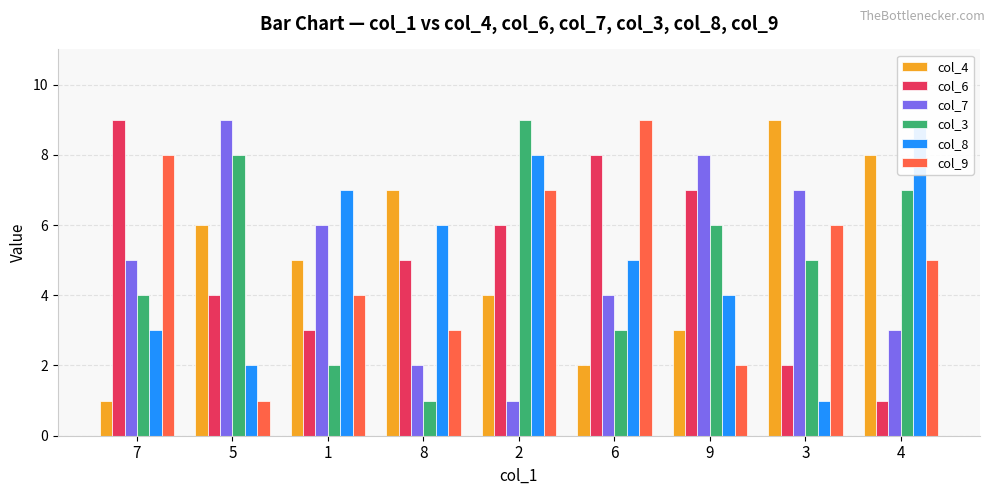

At which category is the sum across all series the highest?

2